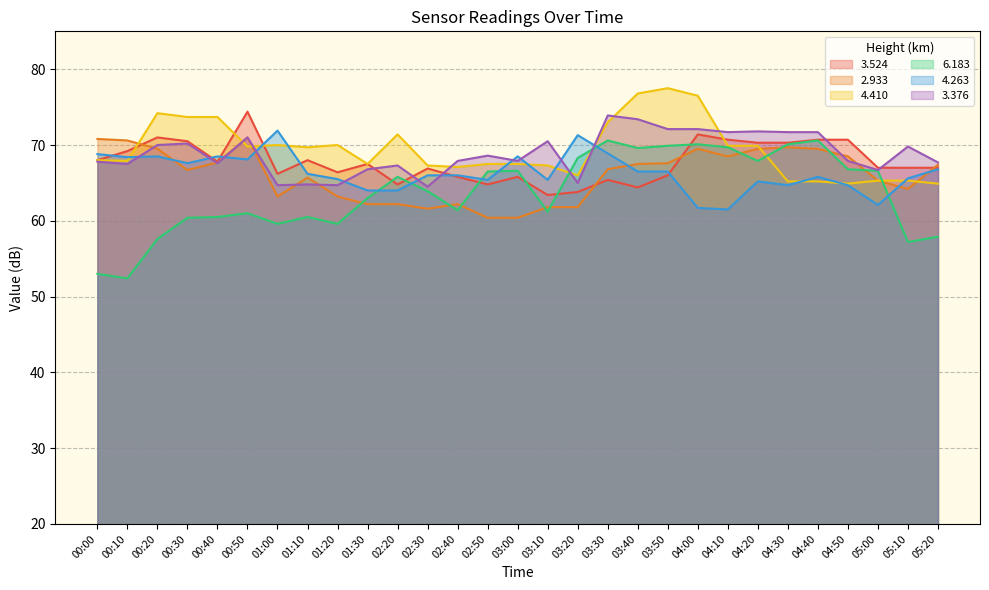

Where is   3.376 nearest to the value 69?

02:50